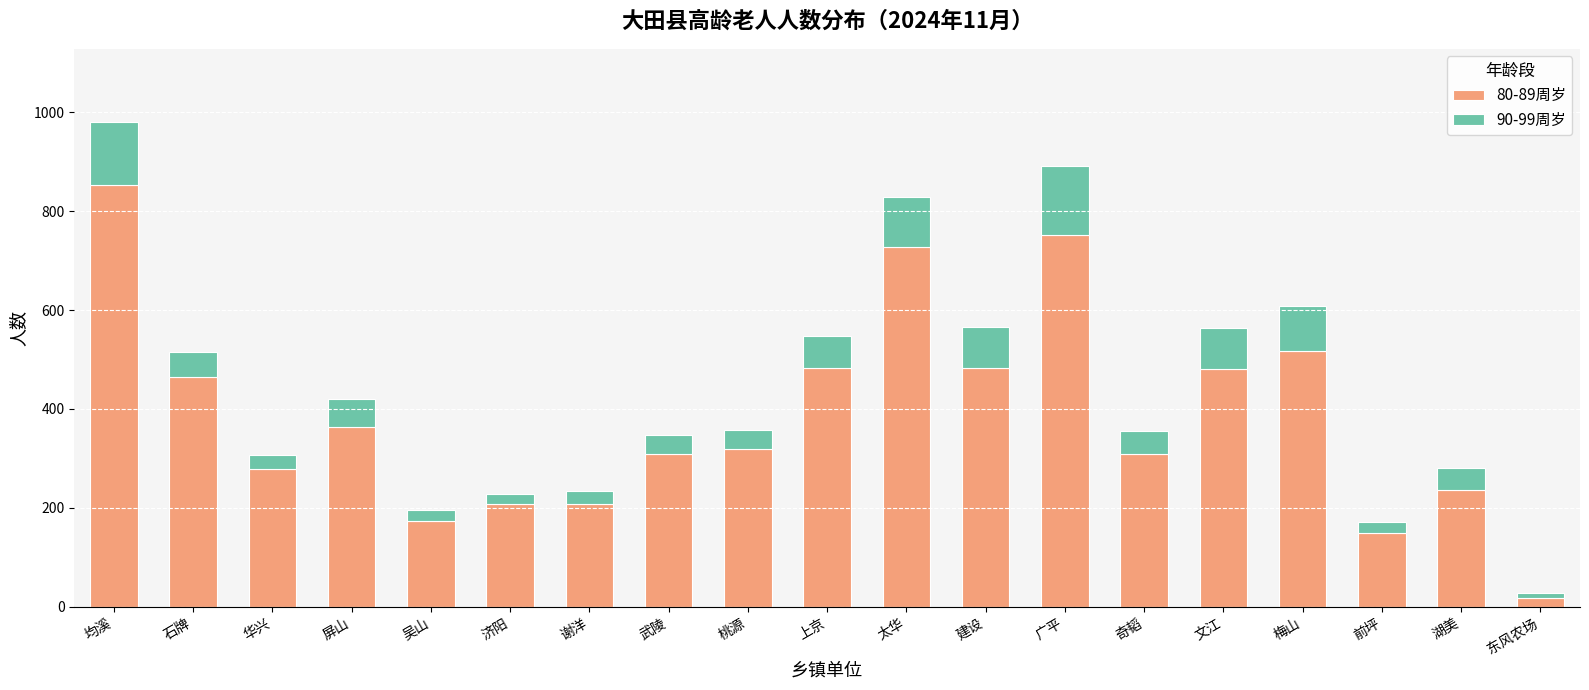

At which category is the sum across all series the highest?

均溪